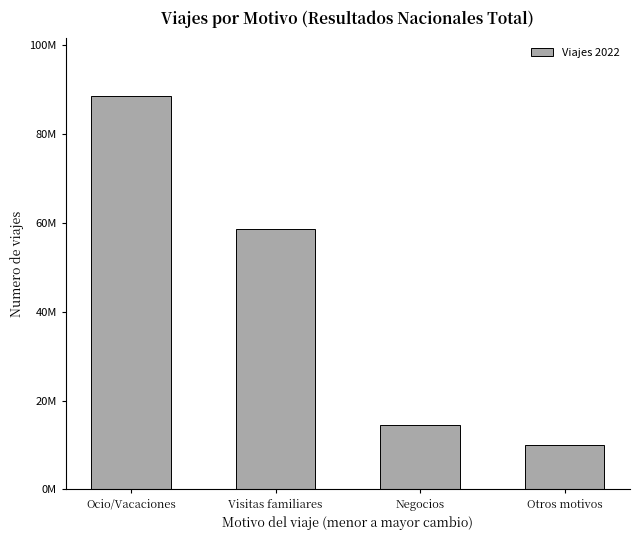

What is the sum of the values at Visitas familiares and Negocios?

73044524